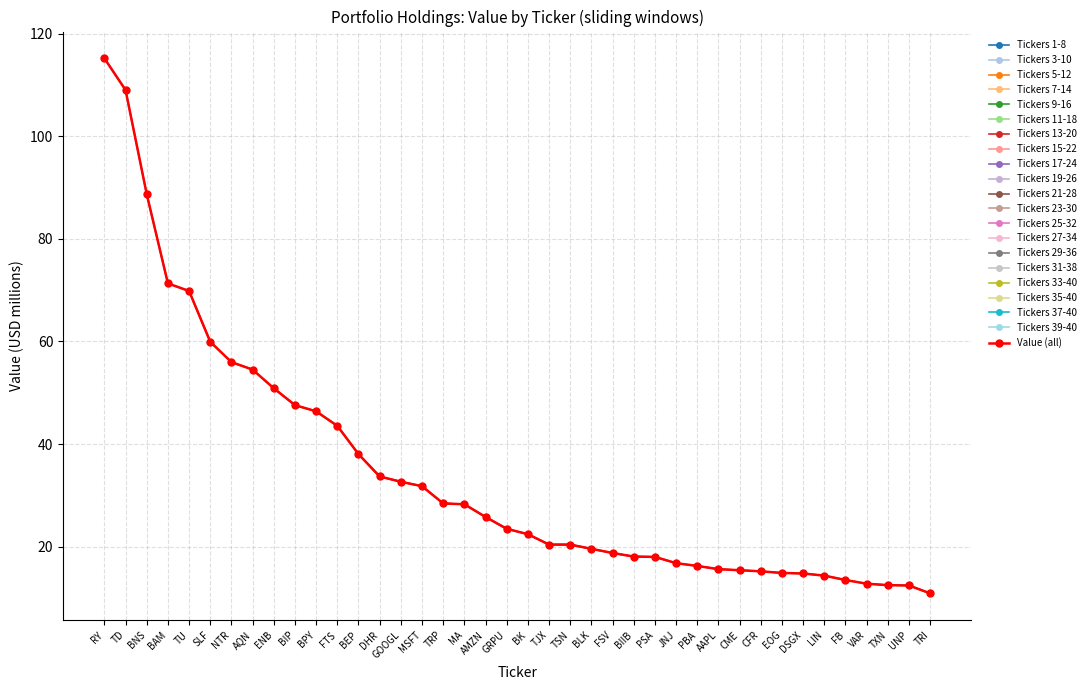

How many data points are above 23?

20